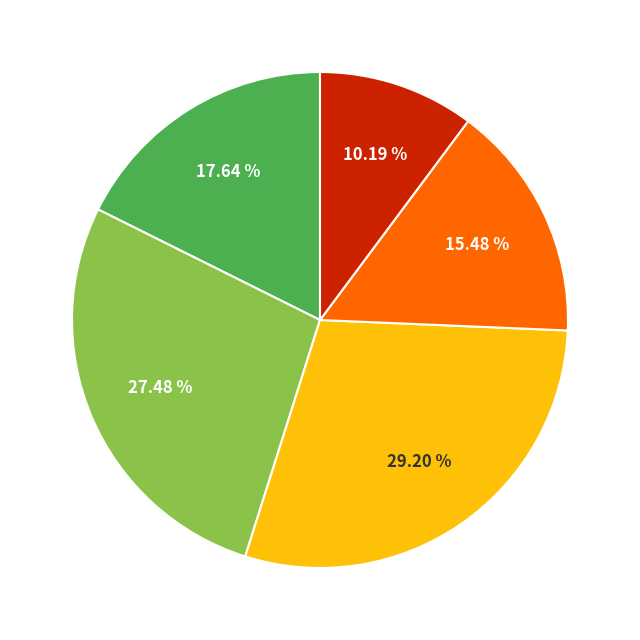

Is there any slice that represents more than half of the pie?

No